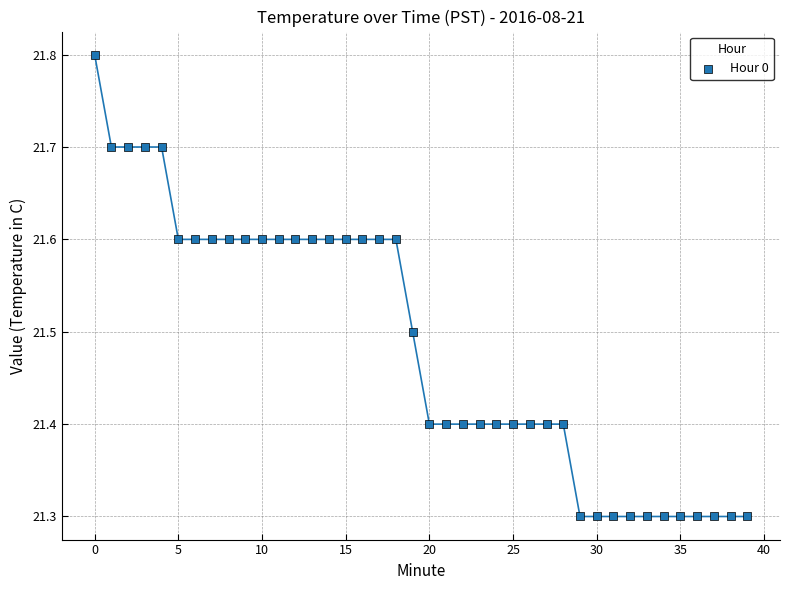

What is the range of Y values (max minus min)?

0.5